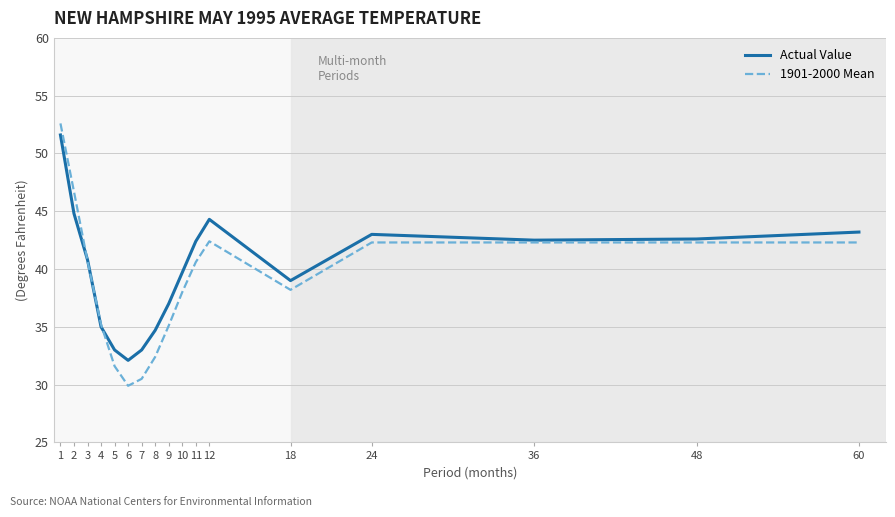

Does the chart have visible grid lines?

Yes